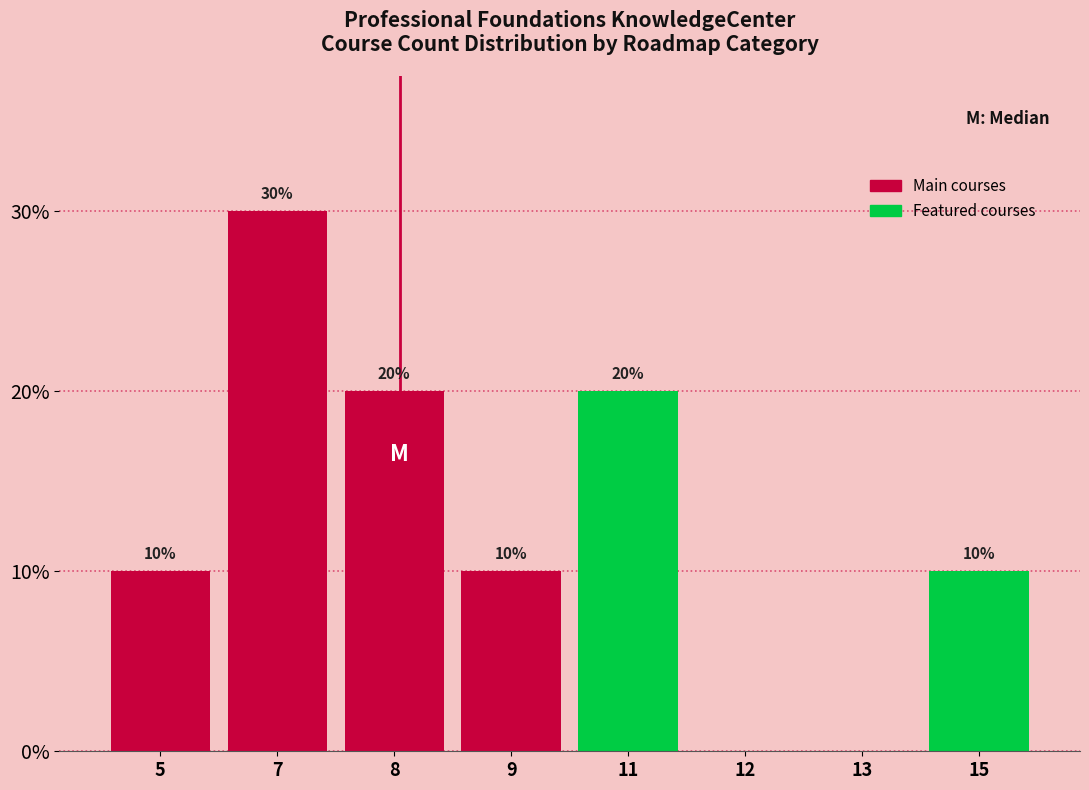

Reading left to right, what are all the values shown in this chart?

5=10	7=30	8=20	9=10	11=20	12=0	13=0	15=10